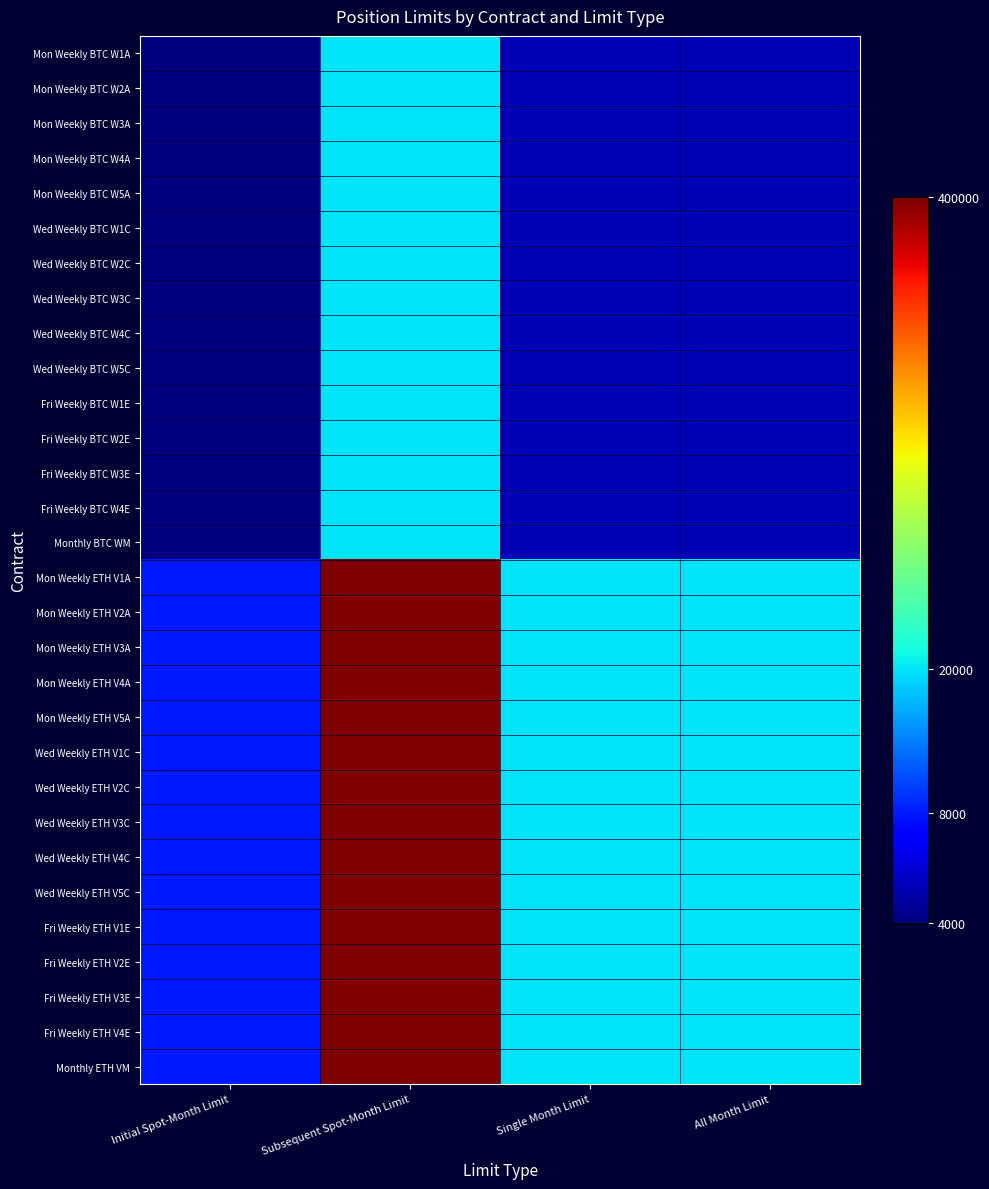

Reading left to right, transcribe all the data shown in this chart.

Mon Weekly BTC W1A: Initial Spot-Month Limit=3.6	Subsequent Spot-Month Limit=4.3	Single Month Limit=3.7	All Month Limit=3.7
Mon Weekly BTC W2A: Initial Spot-Month Limit=3.6	Subsequent Spot-Month Limit=4.3	Single Month Limit=3.7	All Month Limit=3.7
Mon Weekly BTC W3A: Initial Spot-Month Limit=3.6	Subsequent Spot-Month Limit=4.3	Single Month Limit=3.7	All Month Limit=3.7
Mon Weekly BTC W4A: Initial Spot-Month Limit=3.6	Subsequent Spot-Month Limit=4.3	Single Month Limit=3.7	All Month Limit=3.7
Mon Weekly BTC W5A: Initial Spot-Month Limit=3.6	Subsequent Spot-Month Limit=4.3	Single Month Limit=3.7	All Month Limit=3.7
Wed Weekly BTC W1C: Initial Spot-Month Limit=3.6	Subsequent Spot-Month Limit=4.3	Single Month Limit=3.7	All Month Limit=3.7
Wed Weekly BTC W2C: Initial Spot-Month Limit=3.6	Subsequent Spot-Month Limit=4.3	Single Month Limit=3.7	All Month Limit=3.7
Wed Weekly BTC W3C: Initial Spot-Month Limit=3.6	Subsequent Spot-Month Limit=4.3	Single Month Limit=3.7	All Month Limit=3.7
Wed Weekly BTC W4C: Initial Spot-Month Limit=3.6	Subsequent Spot-Month Limit=4.3	Single Month Limit=3.7	All Month Limit=3.7
Wed Weekly BTC W5C: Initial Spot-Month Limit=3.6	Subsequent Spot-Month Limit=4.3	Single Month Limit=3.7	All Month Limit=3.7
Fri Weekly BTC W1E: Initial Spot-Month Limit=3.6	Subsequent Spot-Month Limit=4.3	Single Month Limit=3.7	All Month Limit=3.7
Fri Weekly BTC W2E: Initial Spot-Month Limit=3.6	Subsequent Spot-Month Limit=4.3	Single Month Limit=3.7	All Month Limit=3.7
Fri Weekly BTC W3E: Initial Spot-Month Limit=3.6	Subsequent Spot-Month Limit=4.3	Single Month Limit=3.7	All Month Limit=3.7
Fri Weekly BTC W4E: Initial Spot-Month Limit=3.6	Subsequent Spot-Month Limit=4.3	Single Month Limit=3.7	All Month Limit=3.7
Monthly BTC WM: Initial Spot-Month Limit=3.6	Subsequent Spot-Month Limit=4.3	Single Month Limit=3.7	All Month Limit=3.7
Mon Weekly ETH V1A: Initial Spot-Month Limit=3.9	Subsequent Spot-Month Limit=5.6	Single Month Limit=4.3	All Month Limit=4.3
Mon Weekly ETH V2A: Initial Spot-Month Limit=3.9	Subsequent Spot-Month Limit=5.6	Single Month Limit=4.3	All Month Limit=4.3
Mon Weekly ETH V3A: Initial Spot-Month Limit=3.9	Subsequent Spot-Month Limit=5.6	Single Month Limit=4.3	All Month Limit=4.3
Mon Weekly ETH V4A: Initial Spot-Month Limit=3.9	Subsequent Spot-Month Limit=5.6	Single Month Limit=4.3	All Month Limit=4.3
Mon Weekly ETH V5A: Initial Spot-Month Limit=3.9	Subsequent Spot-Month Limit=5.6	Single Month Limit=4.3	All Month Limit=4.3
Wed Weekly ETH V1C: Initial Spot-Month Limit=3.9	Subsequent Spot-Month Limit=5.6	Single Month Limit=4.3	All Month Limit=4.3
Wed Weekly ETH V2C: Initial Spot-Month Limit=3.9	Subsequent Spot-Month Limit=5.6	Single Month Limit=4.3	All Month Limit=4.3
Wed Weekly ETH V3C: Initial Spot-Month Limit=3.9	Subsequent Spot-Month Limit=5.6	Single Month Limit=4.3	All Month Limit=4.3
Wed Weekly ETH V4C: Initial Spot-Month Limit=3.9	Subsequent Spot-Month Limit=5.6	Single Month Limit=4.3	All Month Limit=4.3
Wed Weekly ETH V5C: Initial Spot-Month Limit=3.9	Subsequent Spot-Month Limit=5.6	Single Month Limit=4.3	All Month Limit=4.3
Fri Weekly ETH V1E: Initial Spot-Month Limit=3.9	Subsequent Spot-Month Limit=5.6	Single Month Limit=4.3	All Month Limit=4.3
Fri Weekly ETH V2E: Initial Spot-Month Limit=3.9	Subsequent Spot-Month Limit=5.6	Single Month Limit=4.3	All Month Limit=4.3
Fri Weekly ETH V3E: Initial Spot-Month Limit=3.9	Subsequent Spot-Month Limit=5.6	Single Month Limit=4.3	All Month Limit=4.3
Fri Weekly ETH V4E: Initial Spot-Month Limit=3.9	Subsequent Spot-Month Limit=5.6	Single Month Limit=4.3	All Month Limit=4.3
Monthly ETH VM: Initial Spot-Month Limit=3.9	Subsequent Spot-Month Limit=5.6	Single Month Limit=4.3	All Month Limit=4.3